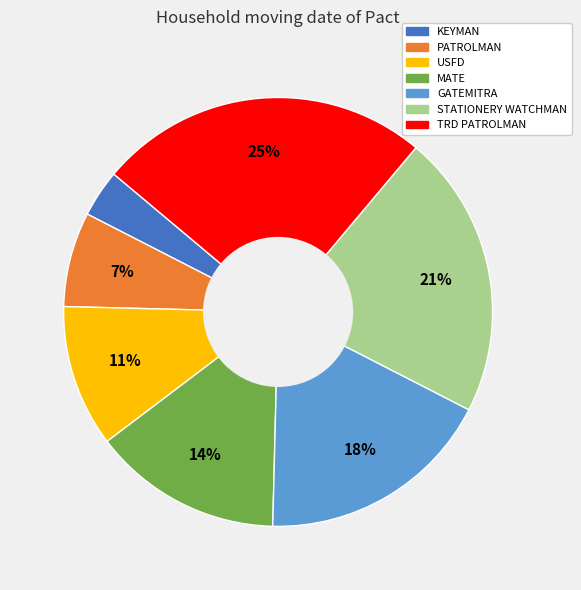

To the nearest percent, what is the combined percentage of STATIONERY WATCHMAN and GATEMITRA?

39%